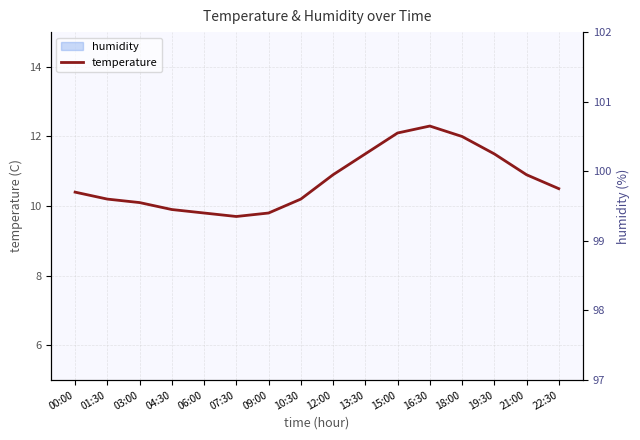

What is the change in value from 01:30 to 15:00?

+1.9